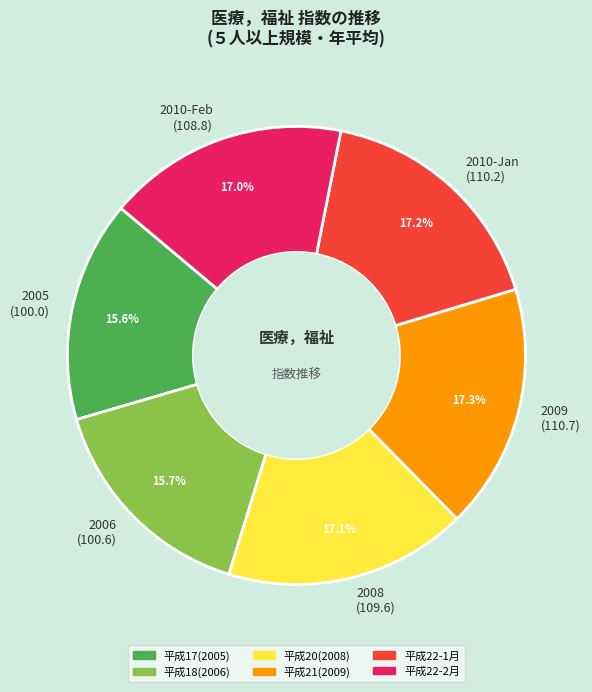

Which has a higher value, 2005 (100.0) or 2010-Feb (108.8)?

2010-Feb (108.8)